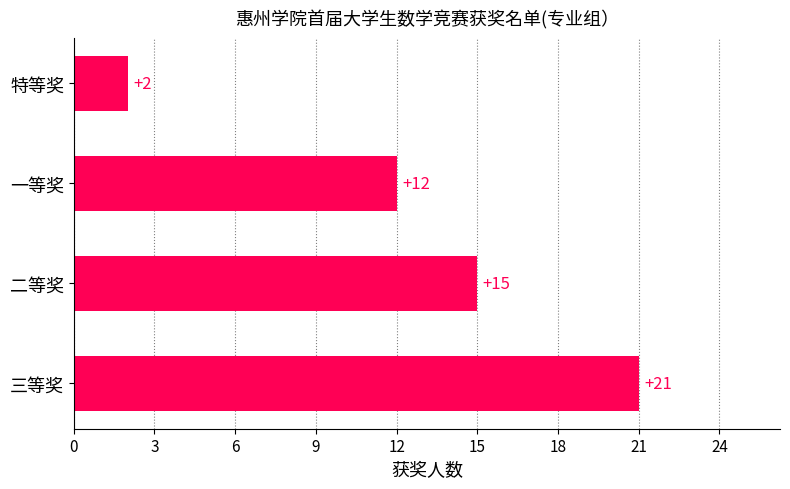

List the labels in order of value, largest first.

三等奖, 二等奖, 一等奖, 特等奖